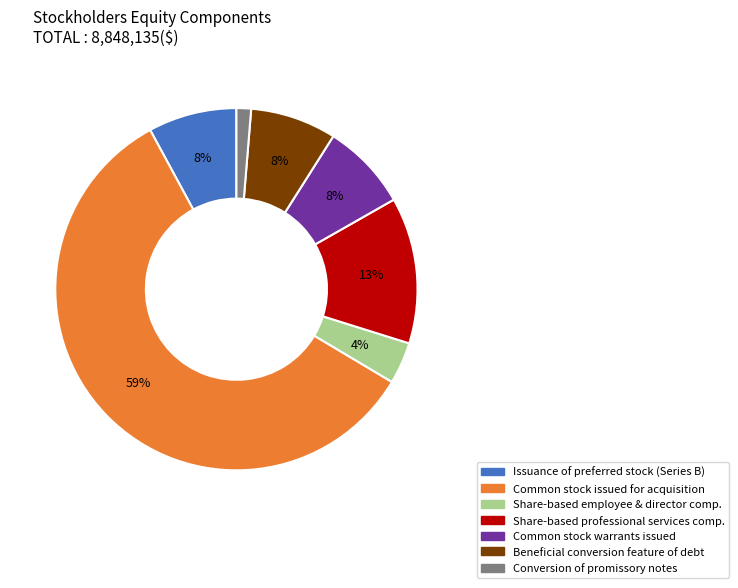

To the nearest percent, what is the average slice percentage?

14%